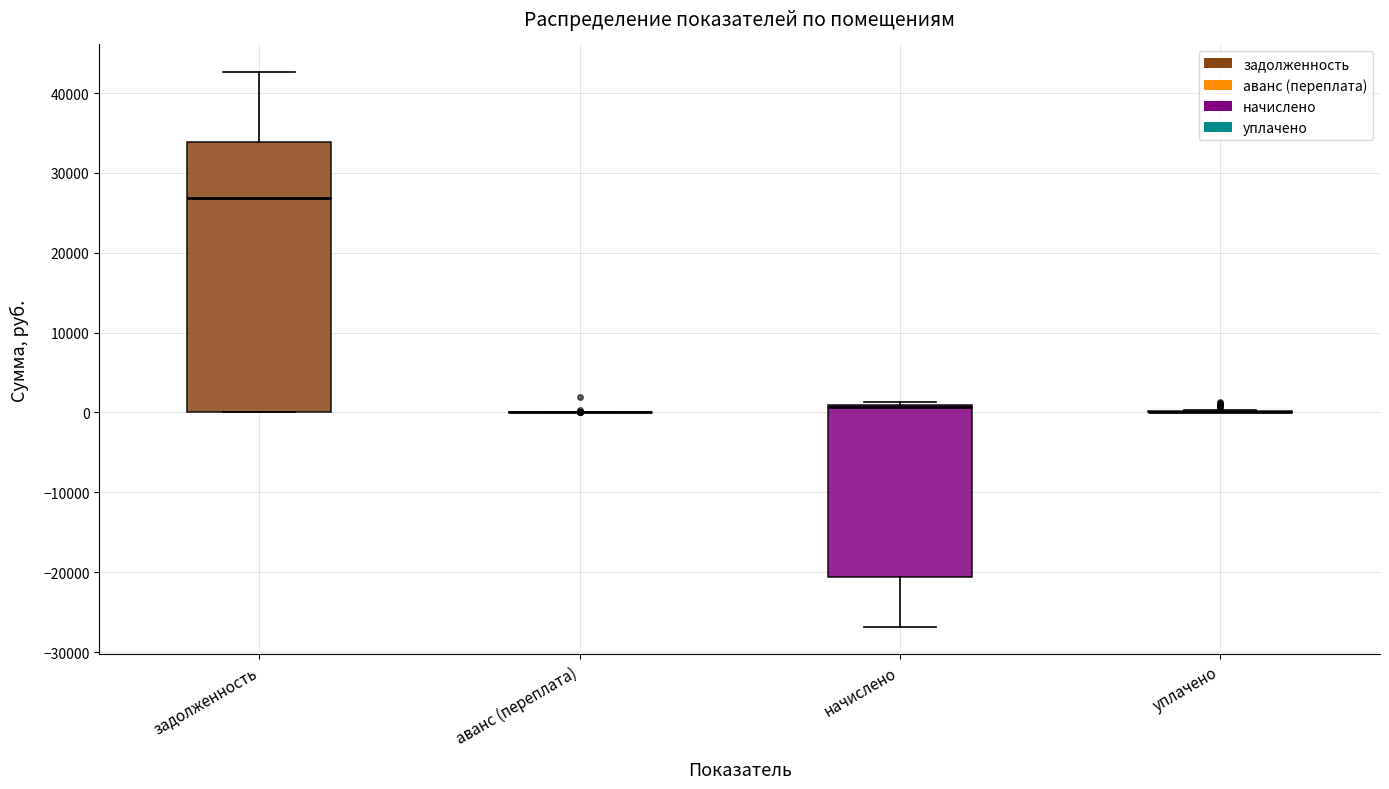

Reading left to right, transcribe this box plot: for each box, give where its median line is, the range the box spans, and where its two whiskers end, as read against the y-axis. The values are not printed on the chart, so give them approximately, as read against the axis.

задолженность: median 27000, box 0 to 34000, whiskers 0 to 43000
аванс (переплата): box collapsed to a line at 0, whiskers 0 to 0
начислено: median 1000 (just below the box's upper edge), box -21000 to 1000, whiskers -27000 to 1000 (just above the box's upper edge)
уплачено: box collapsed to a line at 0, whiskers 0 to 0